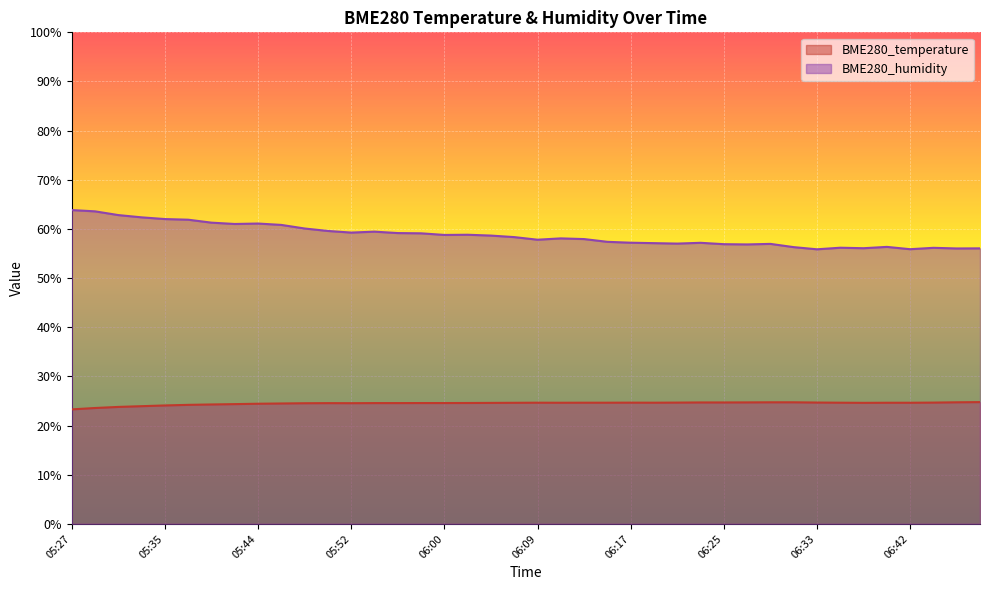

What is the greatest value displayed?

63.8